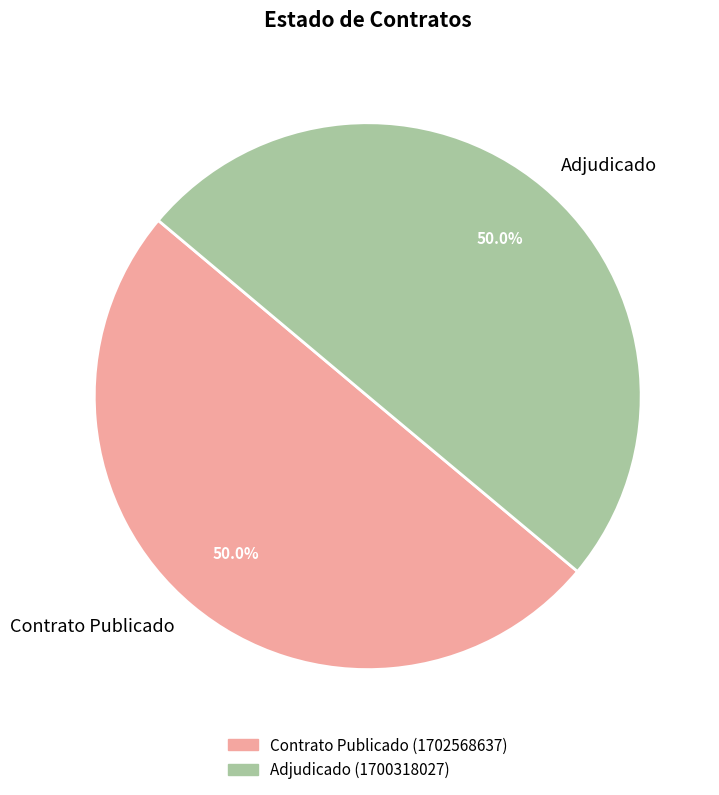

What is the ratio of the value at Adjudicado to the value at Contrato Publicado?

1.0